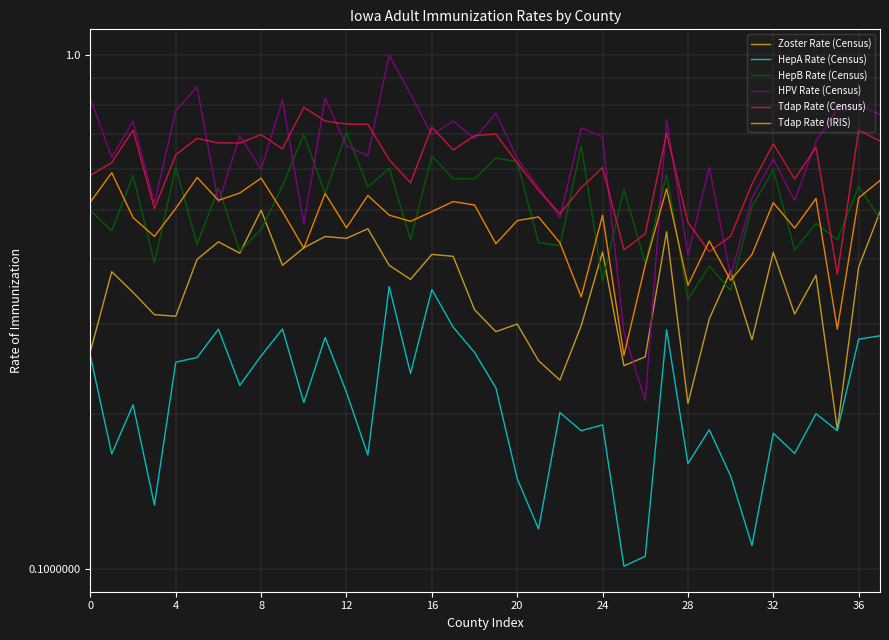

Which series has the widest spread of values?

HPV Rate (Census)